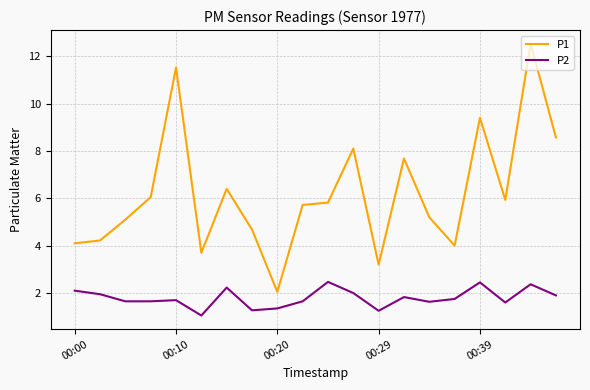

What is the minimum value for P2?

1.1